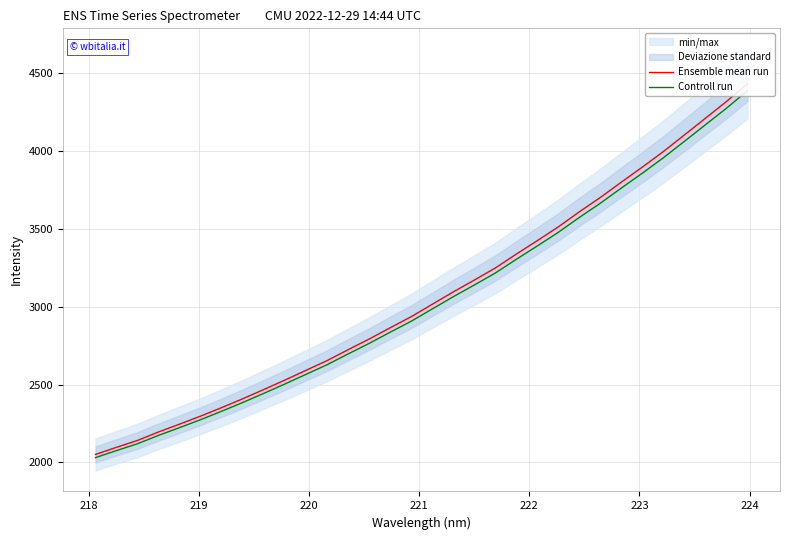

True or false: Ensemble mean run and Controll run intersect in this chart.

False